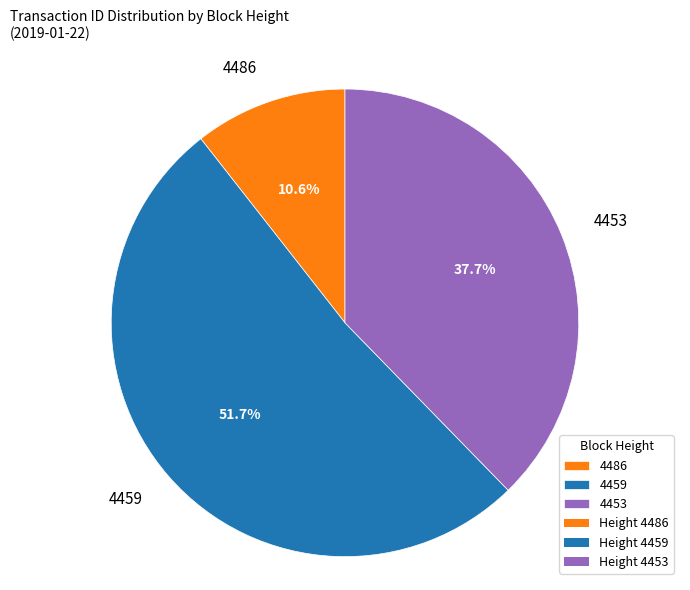

To the nearest percent, what percentage of the pie is 4453?

38%